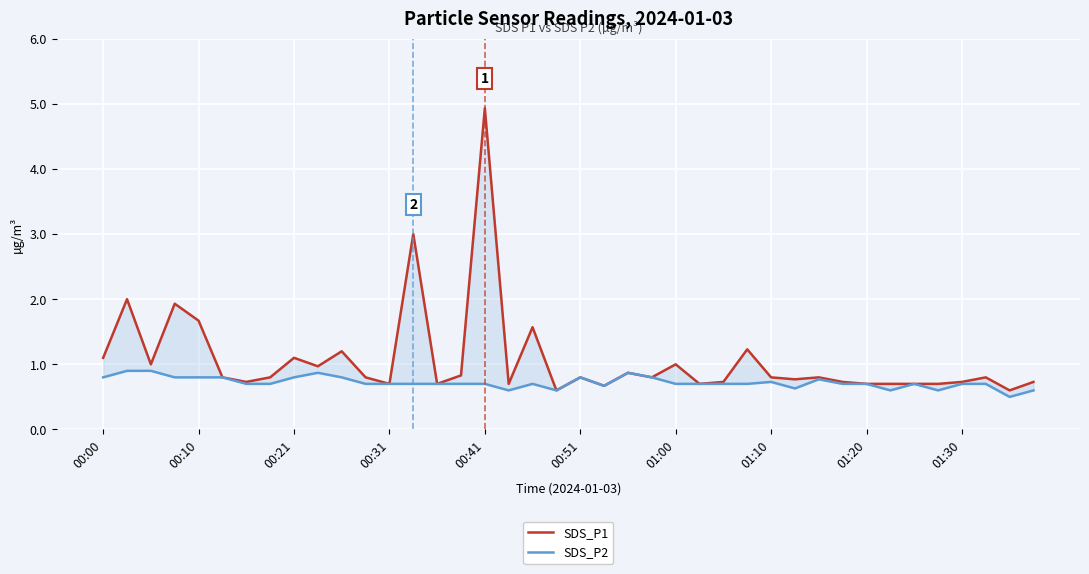

How many lines are shown in the chart?

2